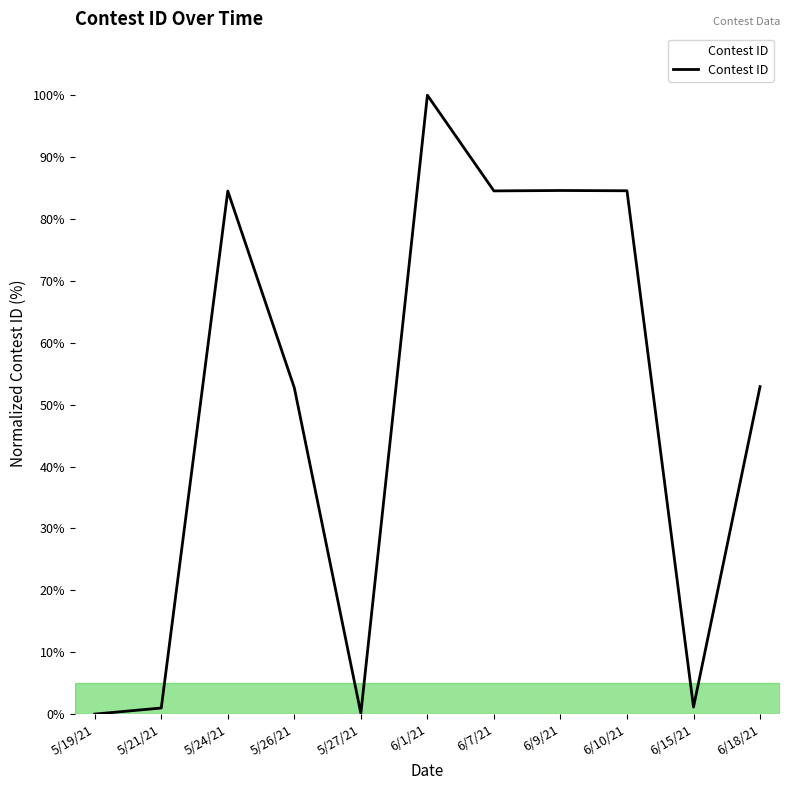

The chart shows a value of 147.8 at 6/9/21. True or false?

False